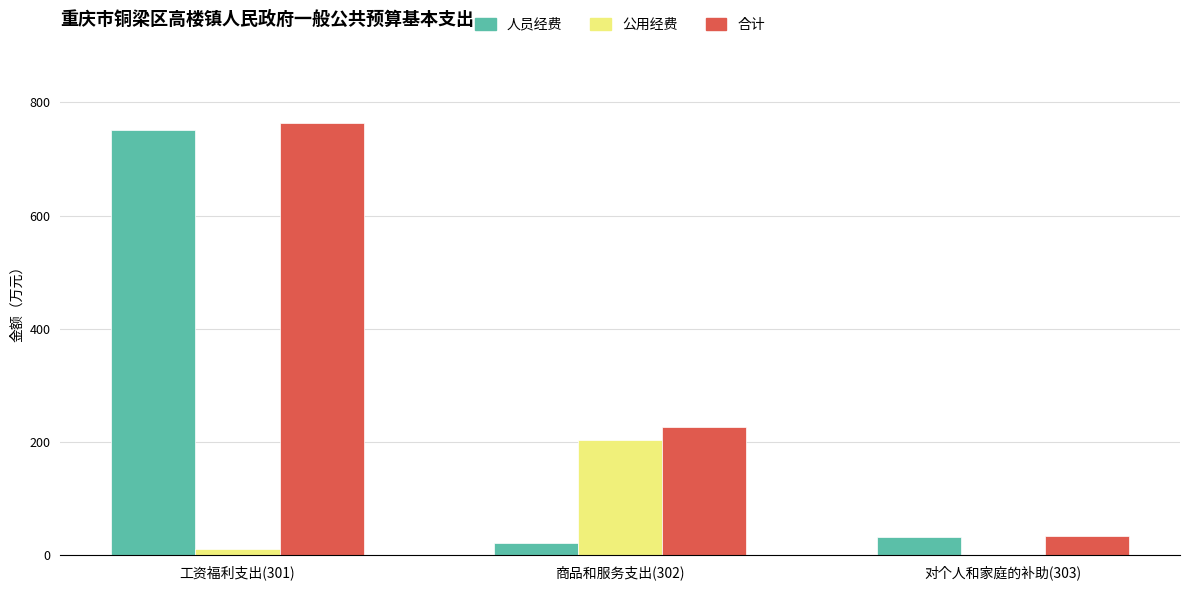

How many data points in 公用经费 are above 11?

2